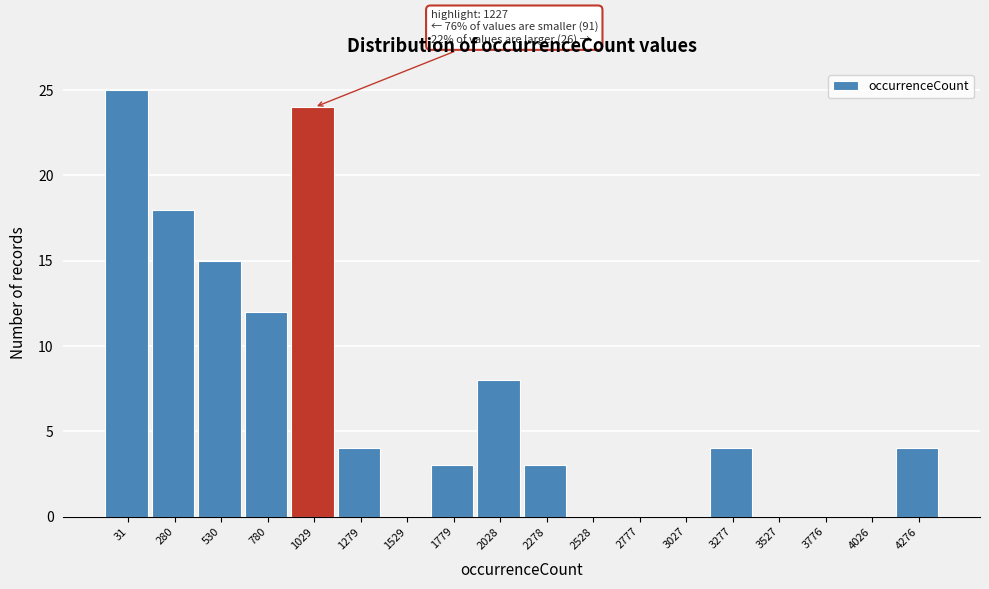

Reading right to left, transcribe all the data shown in this chart.

4276=4	4026=0	3776=0	3527=0	3277=4	3027=0	2777=0	2528=0	2278=3	2028=8	1779=3	1529=0	1279=4	1029=24	780=12	530=15	280=18	31=25